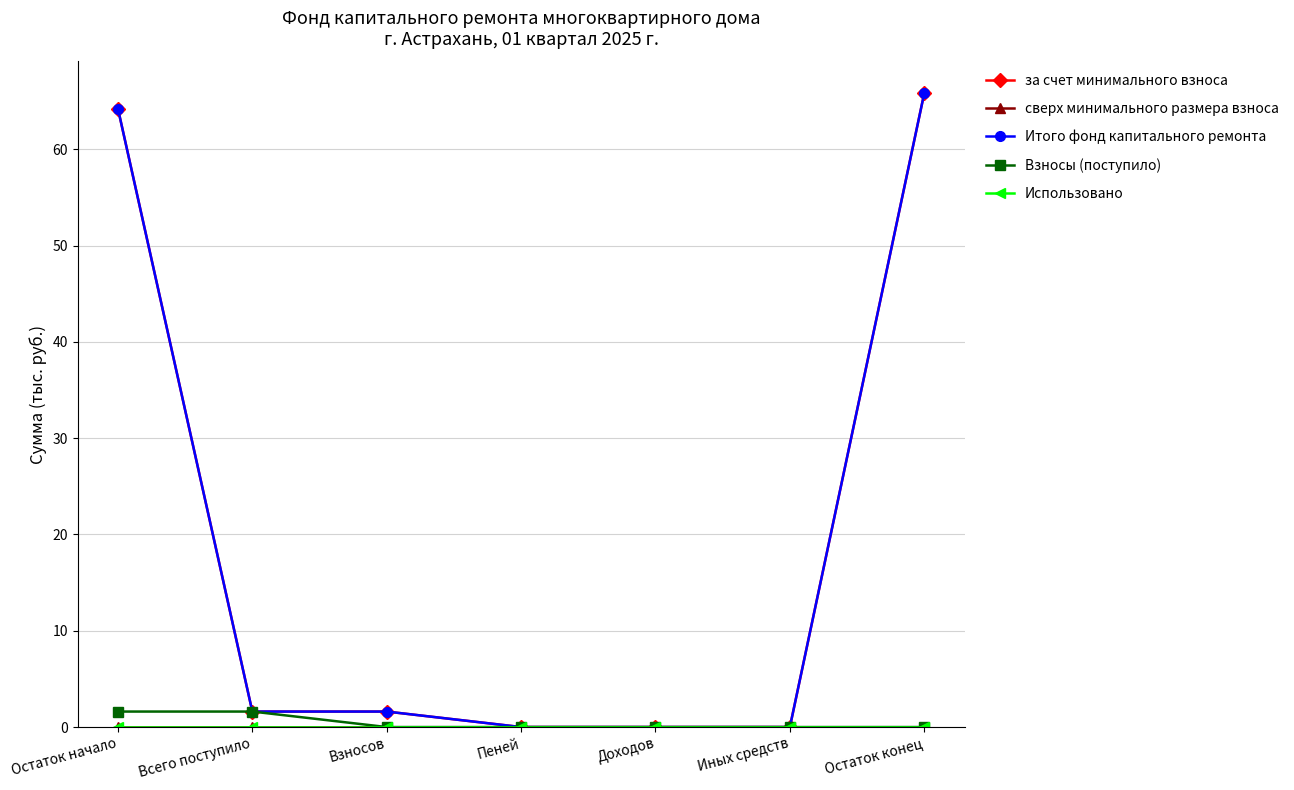

What is the highest value of the Взносы (поступило) series?

1.6